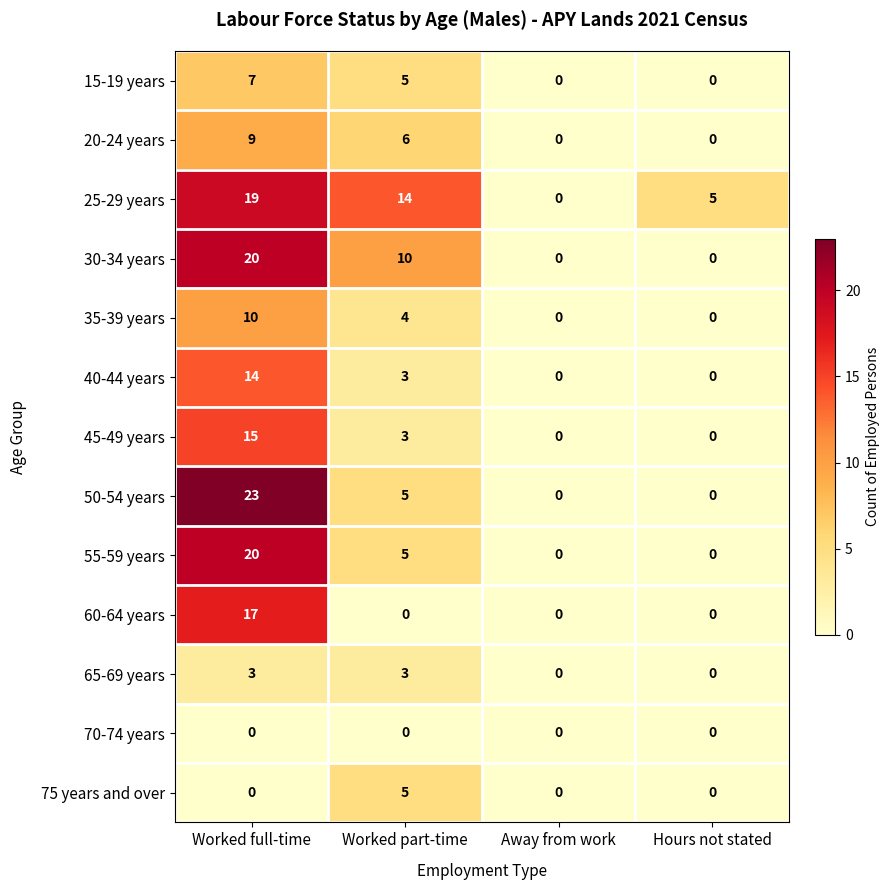

Between Worked part-time and Hours not stated, which series saw the biggest shift?

30-34 years